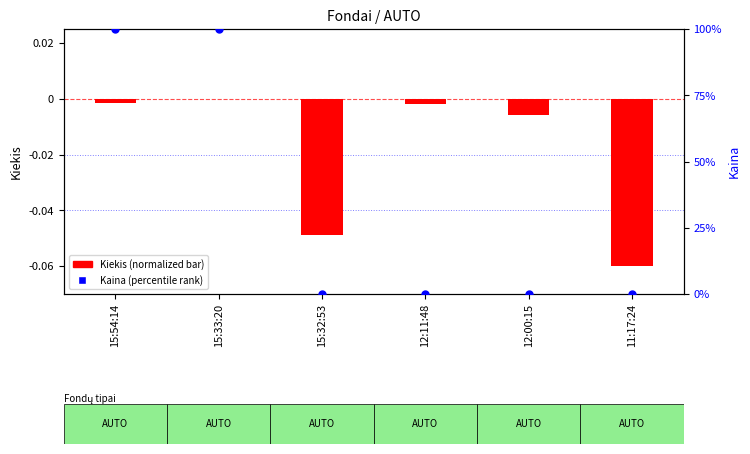

Which series has the largest Y range (max minus min)?

Kaina (percentile)